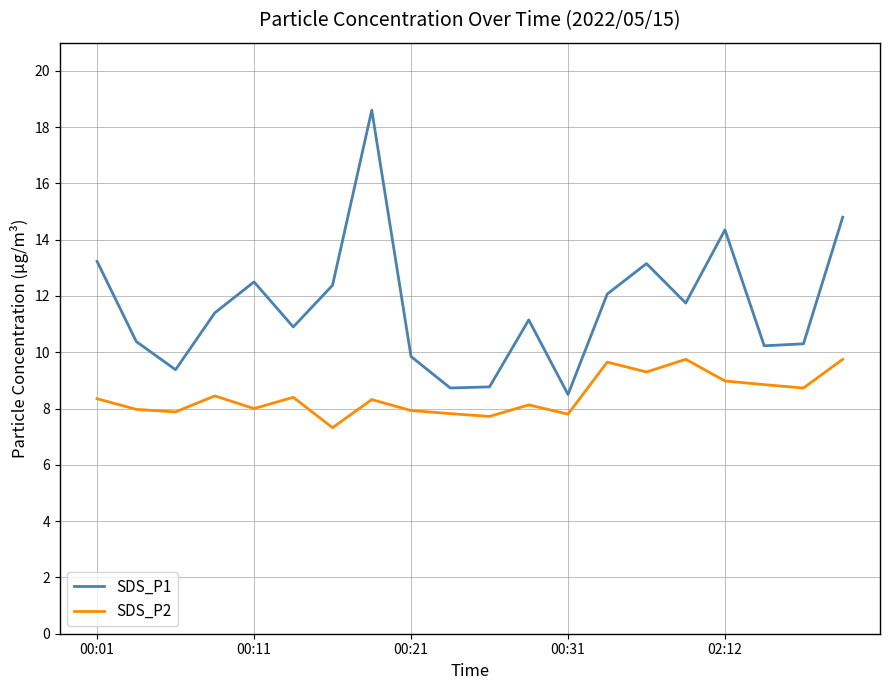

What is the difference between the maximum and minimum values in the SDS_P1 series?

10.1